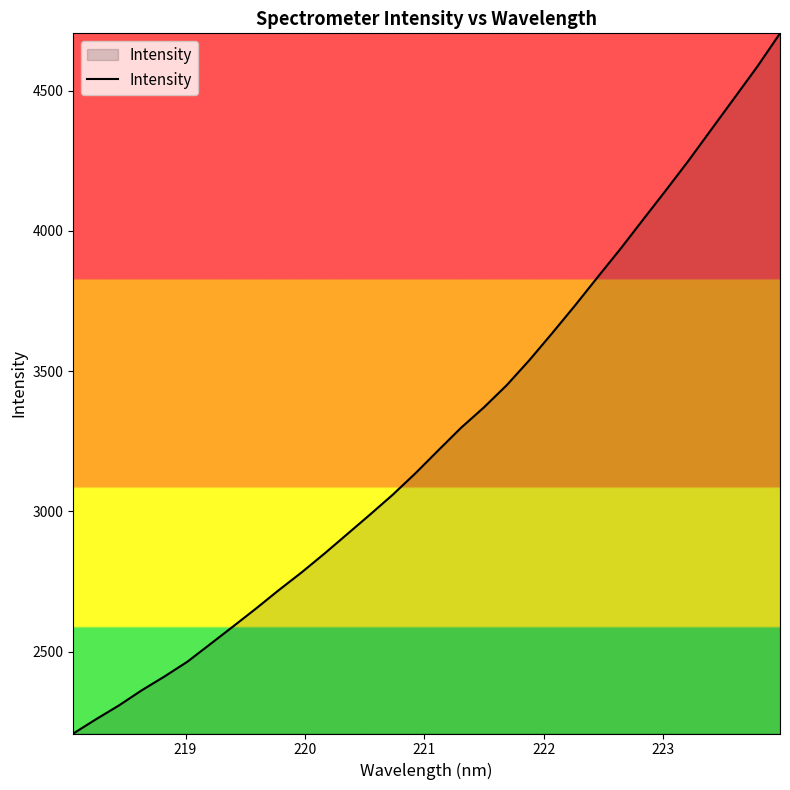

What is the difference between the maximum and minimum values?

2495.3